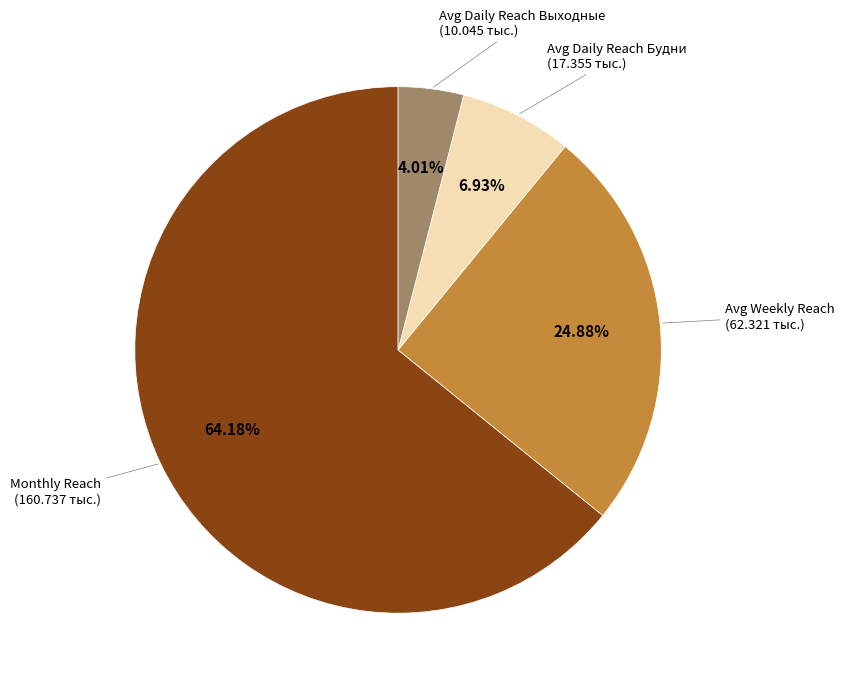

Does any single category account for the majority?

Yes